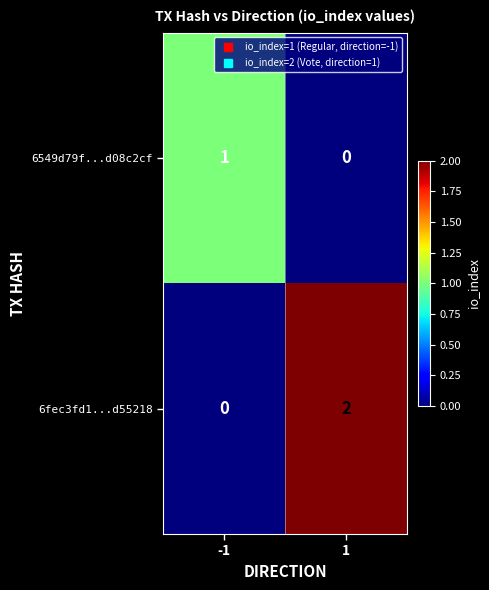

The value of 6fec3fd1...d55218 at 1 is 2. True or false?

True